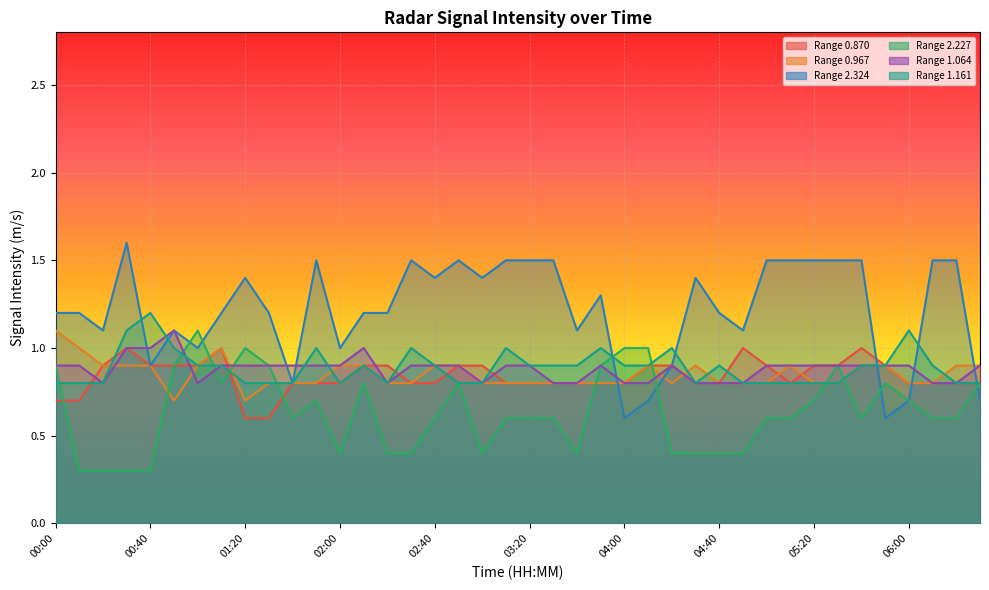

What is the difference between the highest and lowest values at 01:30?

0.6